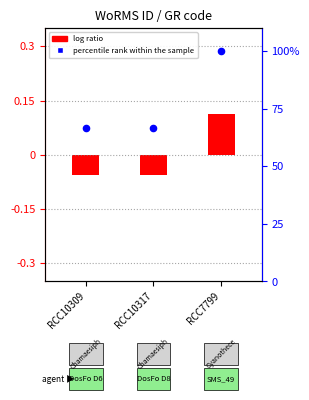

Approximately how many times larger is the value at RCC10309 compared to RCC10317?

1.0